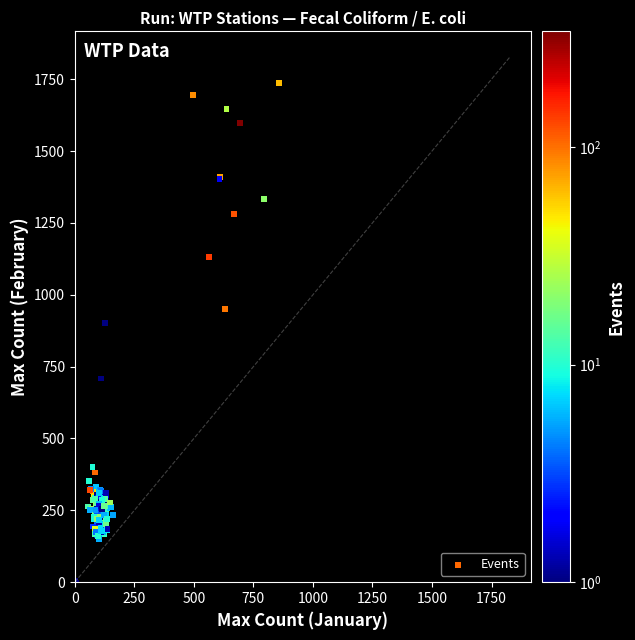

What Y value in the scatter plot is closest to 867?

903.3